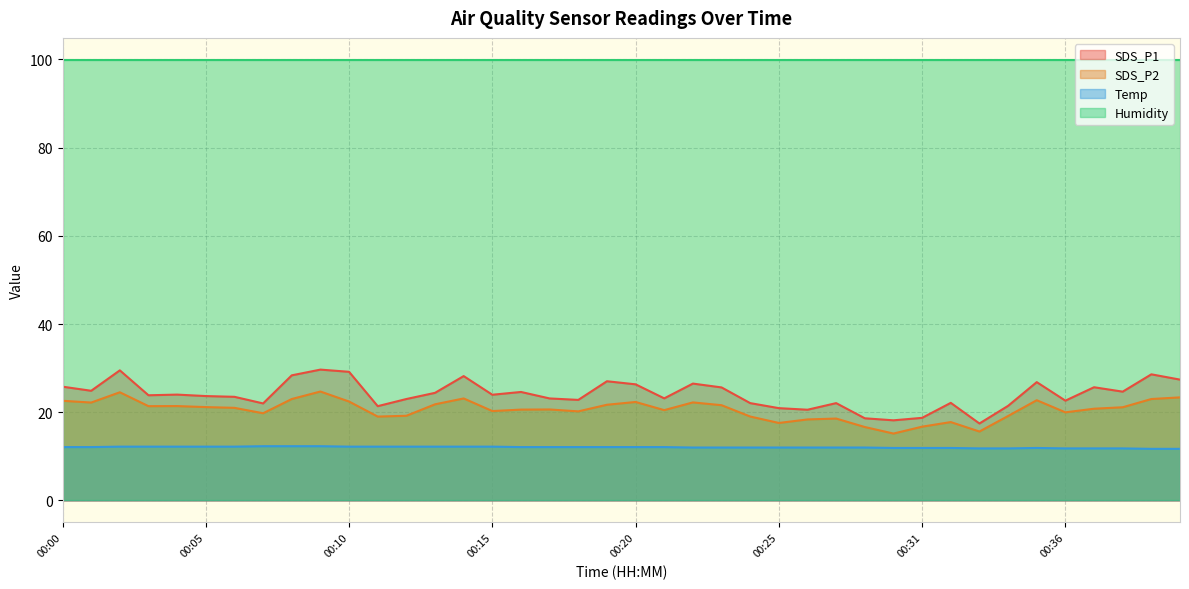

What is the difference between the maximum and minimum values in the SDS_P2 series?

9.5